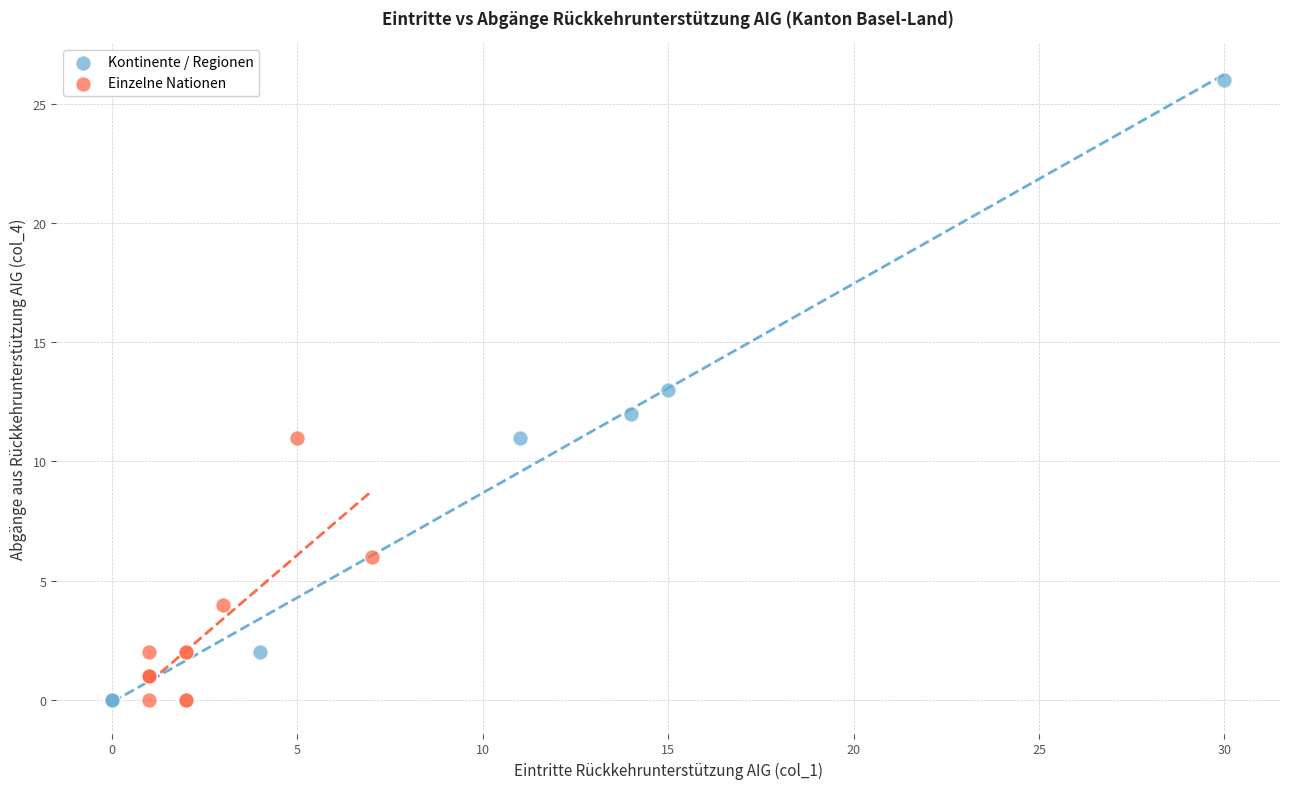

Which series has the largest Y range (max minus min)?

Kontinente / Regionen